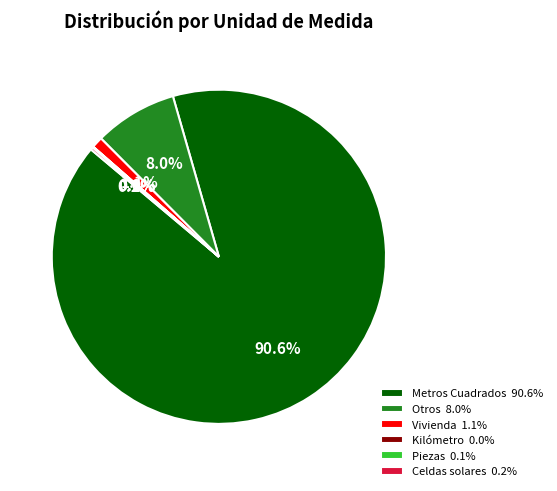

Which slice represents more than half of the pie?

Metros Cuadrados